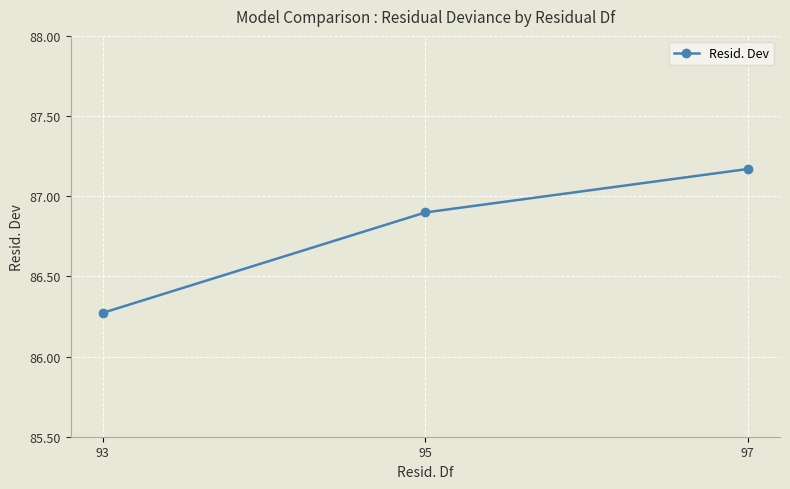

What is the sum of the values at 95 and 97?

174.1